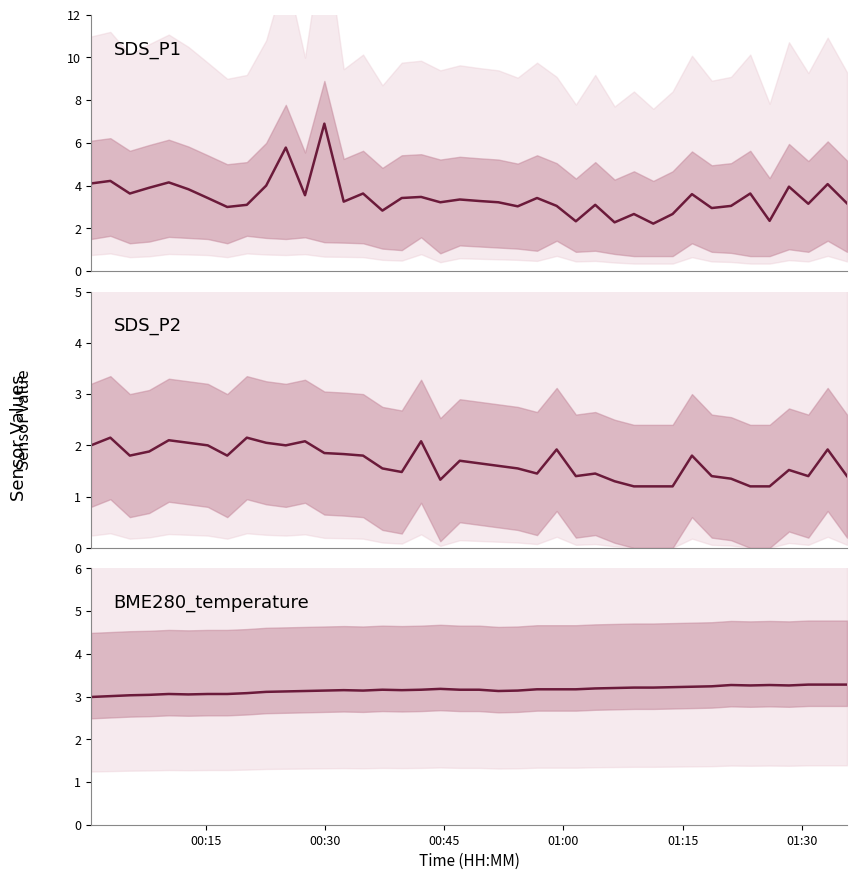

List the series in order of their overall mean, lowest first.

SDS_P2, BME280_temperature, SDS_P1